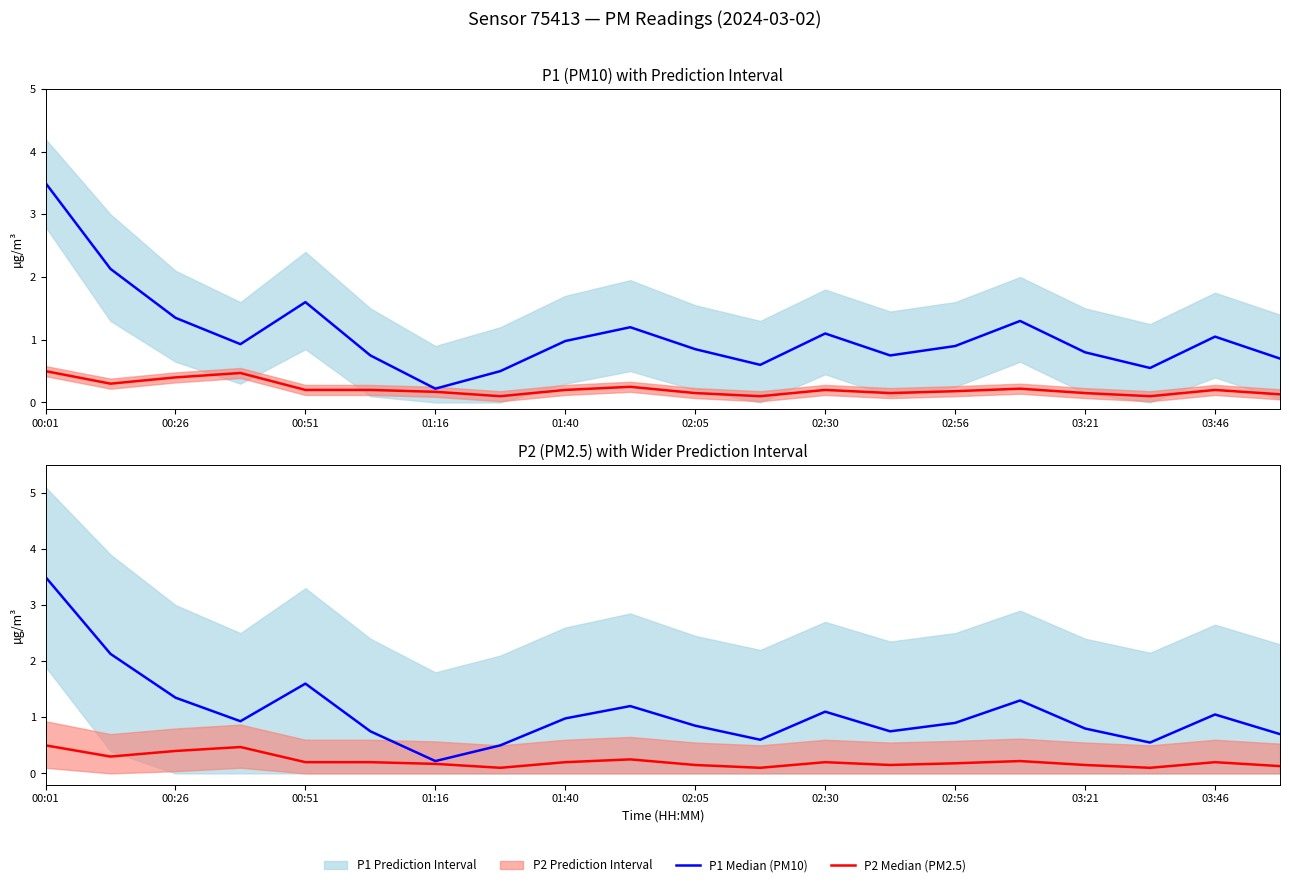

What is the value of the P1 Median (PM10) point at the 18th from the left?

0.6